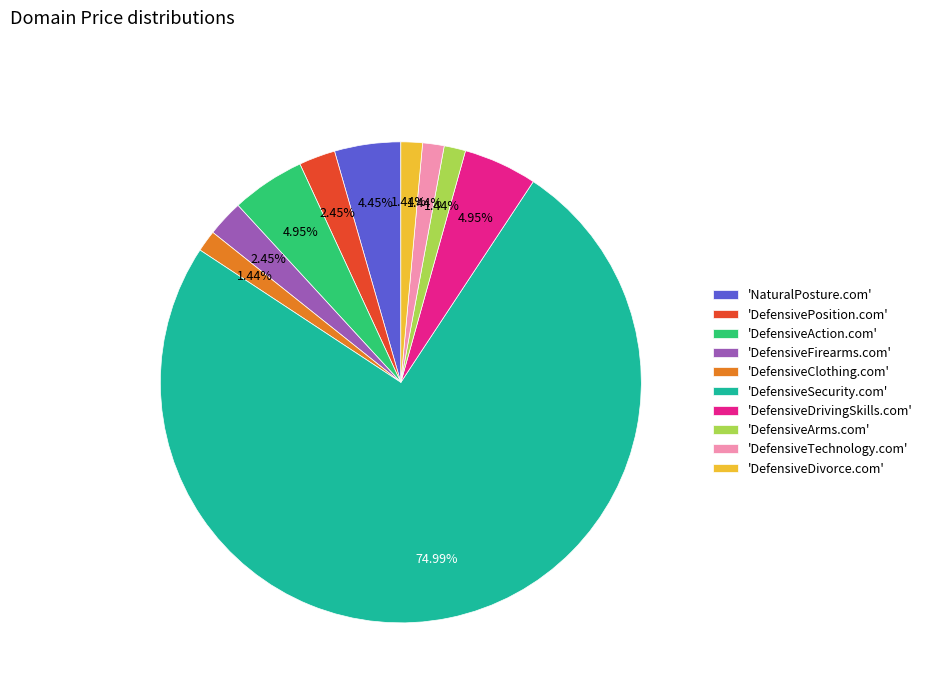

Is the sum of 'DefensiveTechnology.com' and 'NaturalPosture.com' greater than half?

No